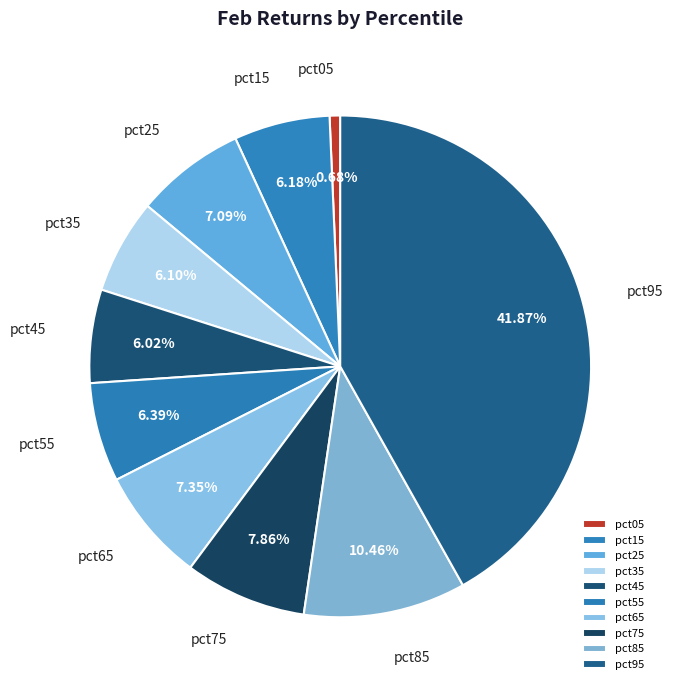

The pct85 slice represents 16% of the pie. True or false?

False